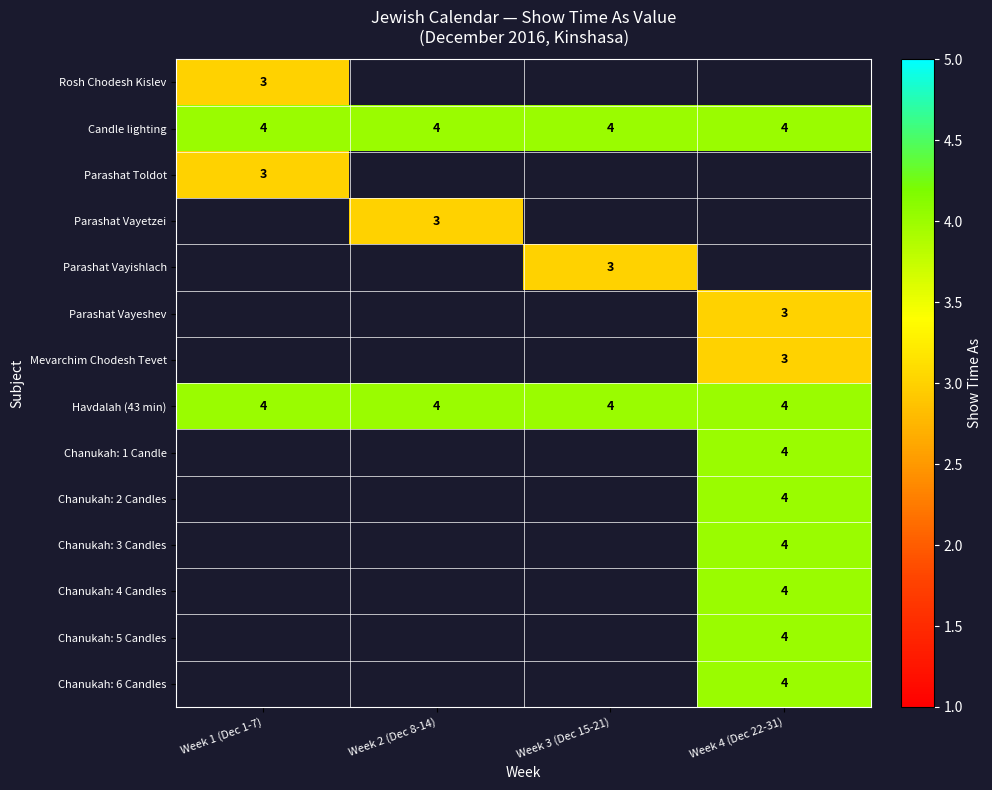

The value of Havdalah (43 min) at Week 3 (Dec 15-21) is 1. True or false?

False